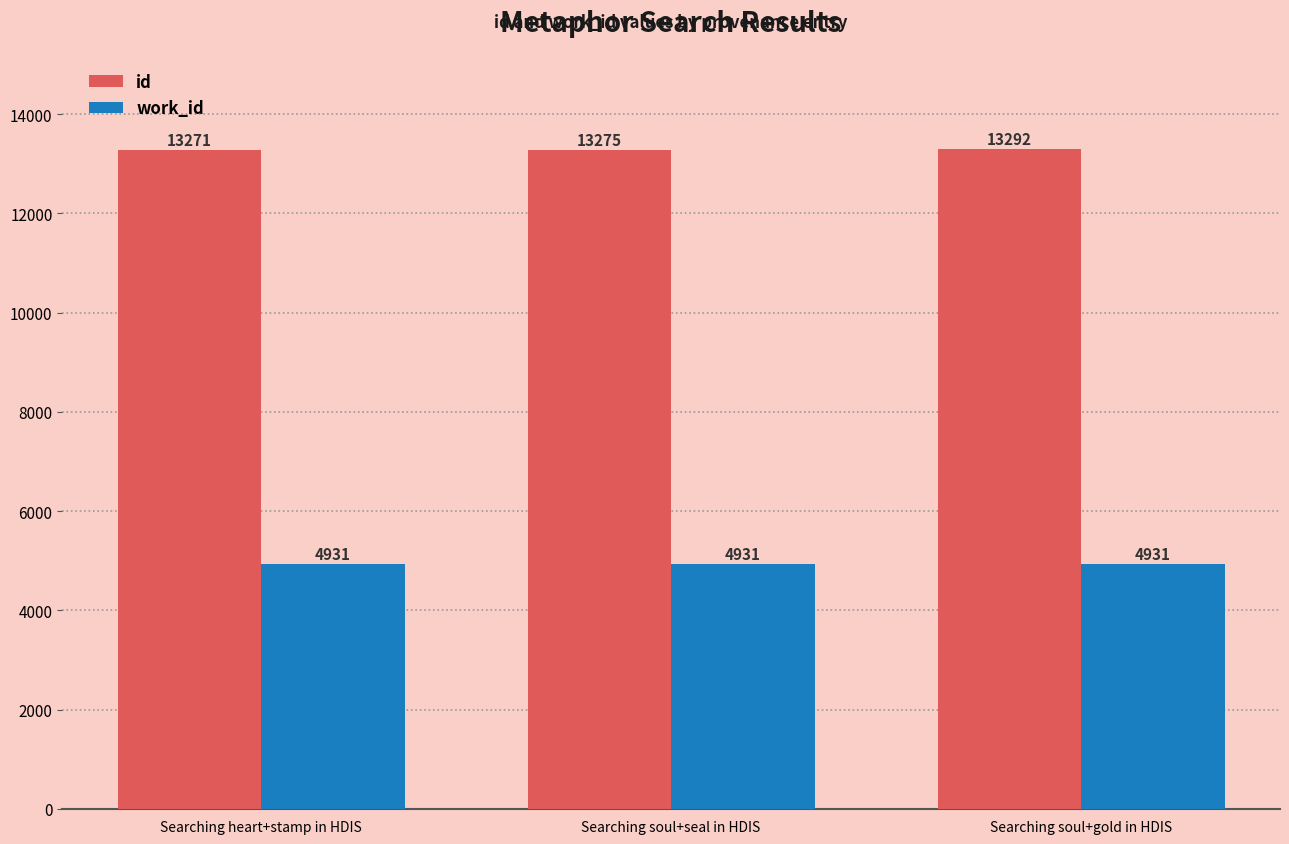

Is it true that work_id equals 8428 at Searching soul+gold in HDIS?

False